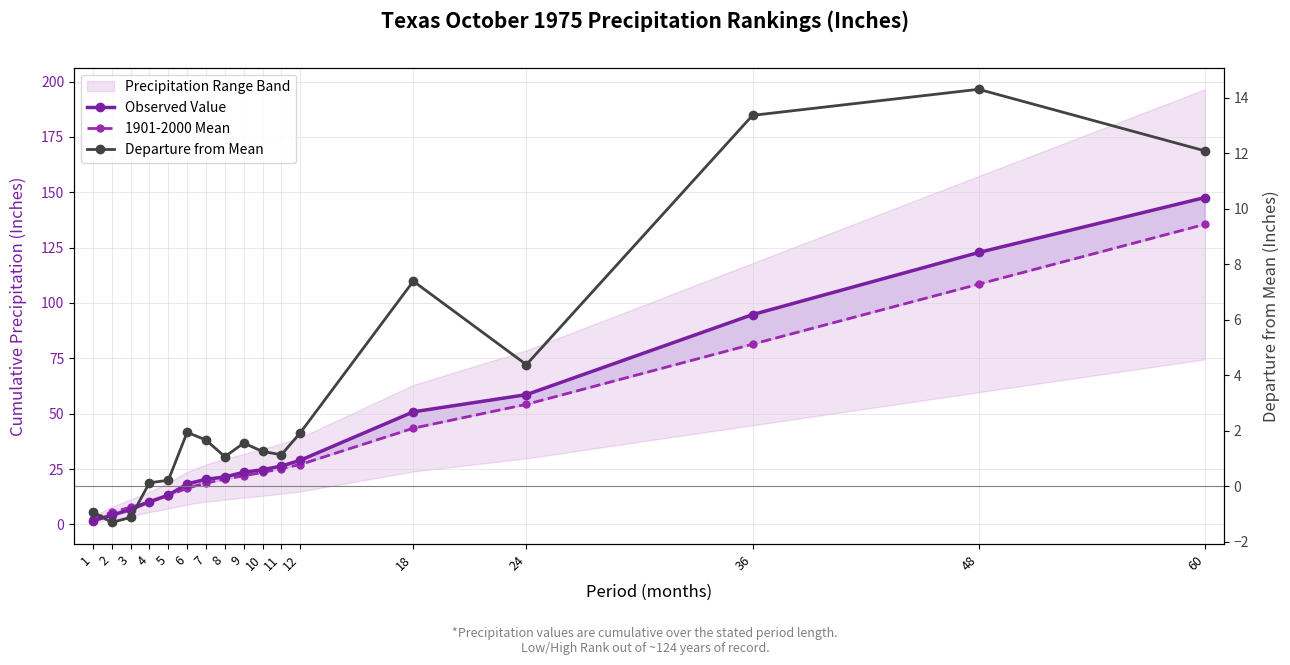

What is the difference between the second highest and minimum values in the 1901-2000 Mean series?

106.0